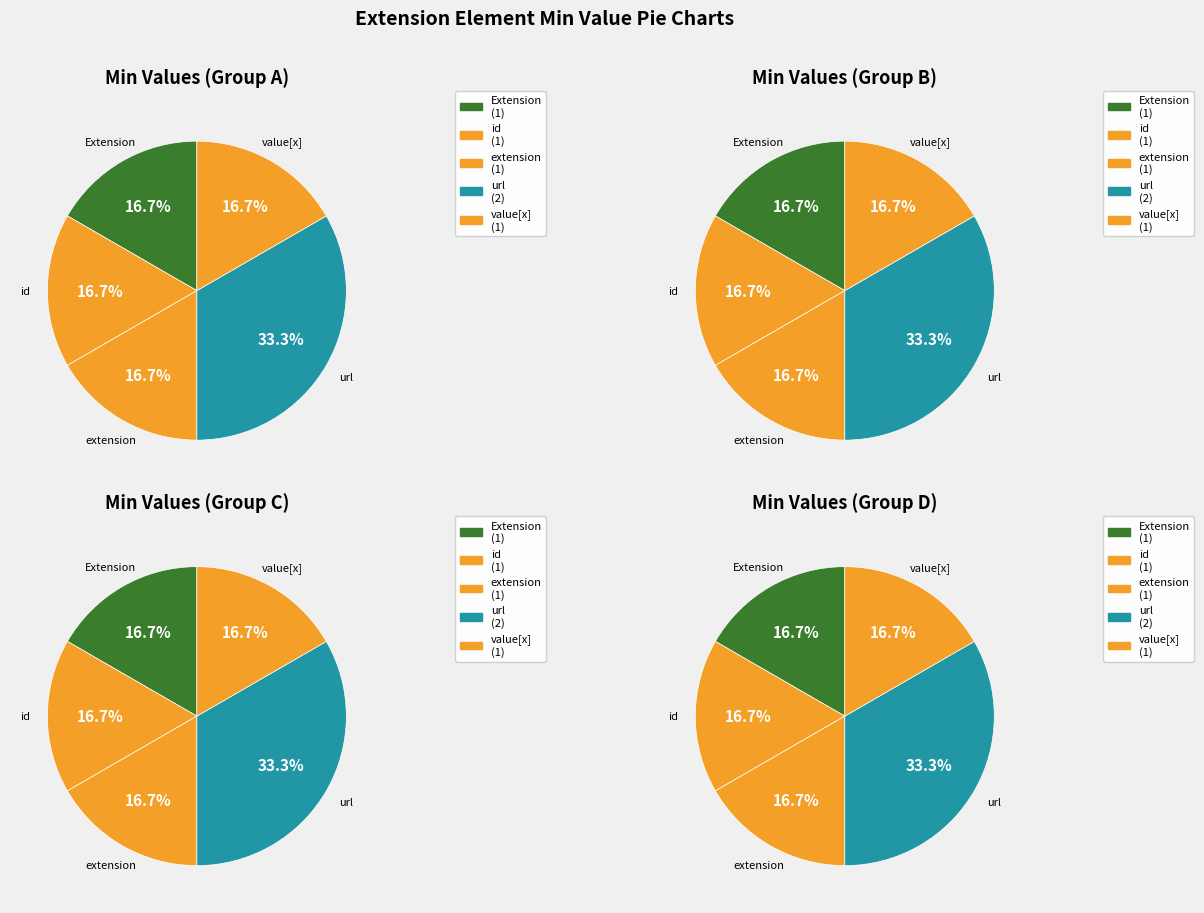

Is the sum of Extension and Extension.id greater than half?

No